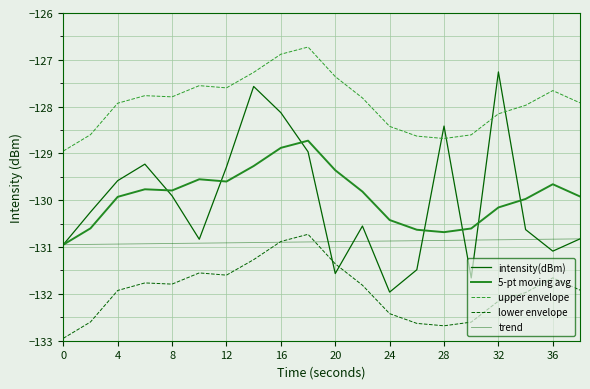

Where do intensity(dBm) and moving_avg_5 first cross each other?

6 and 8